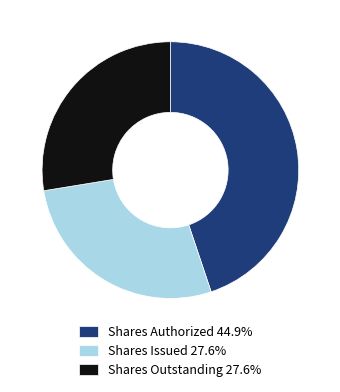

What is the ratio of the value at Shares Outstanding 27.6% to the value at Shares Issued 27.6%?

1.0